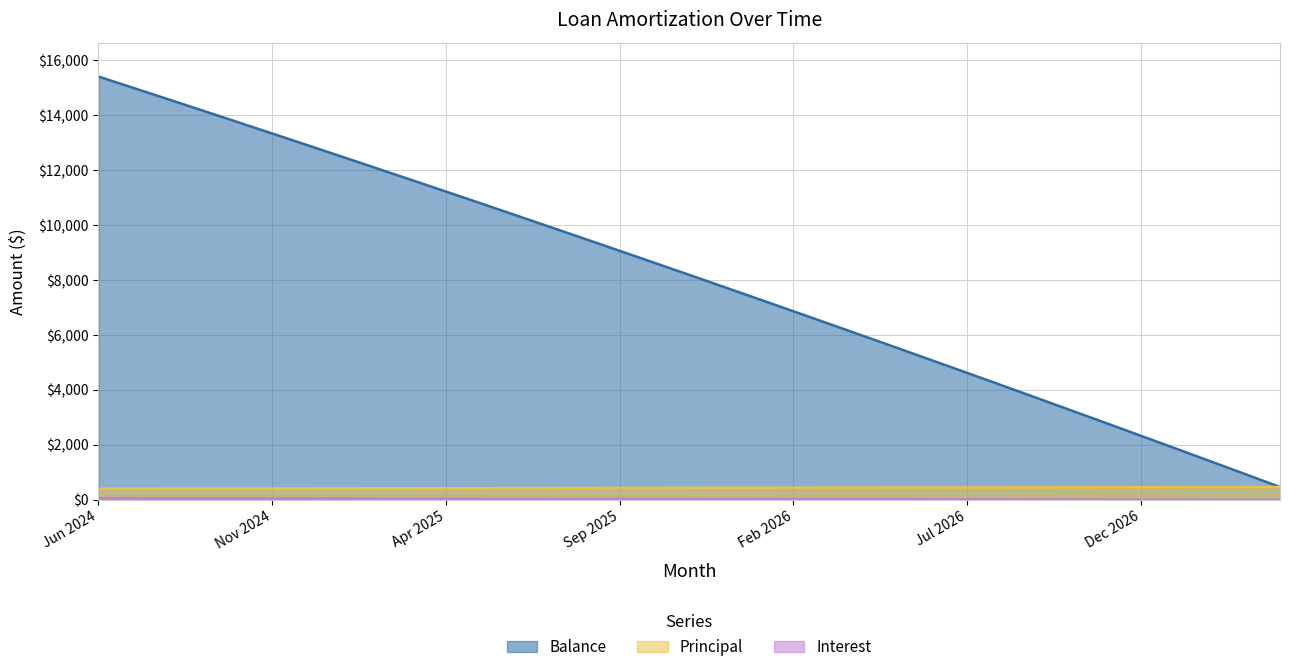

True or false: Principal has more than 1 interior local peaks.

False